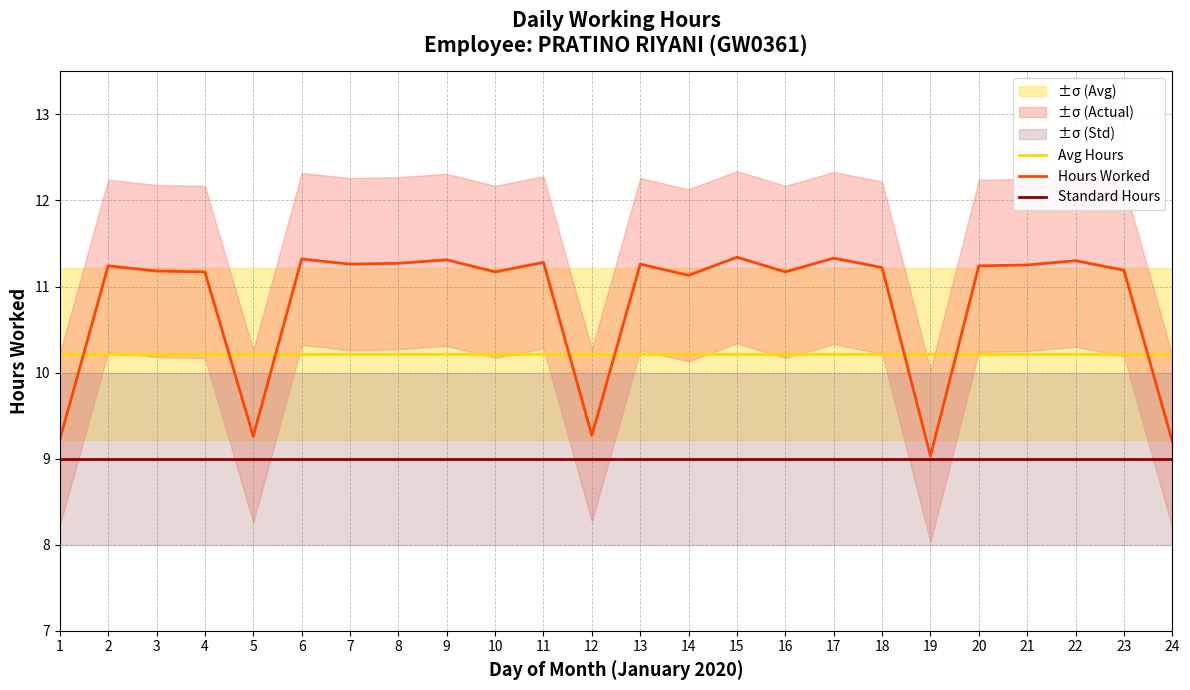

List the series in order of their overall mean, lowest first.

Standard Hours, Avg Hours, Hours Worked